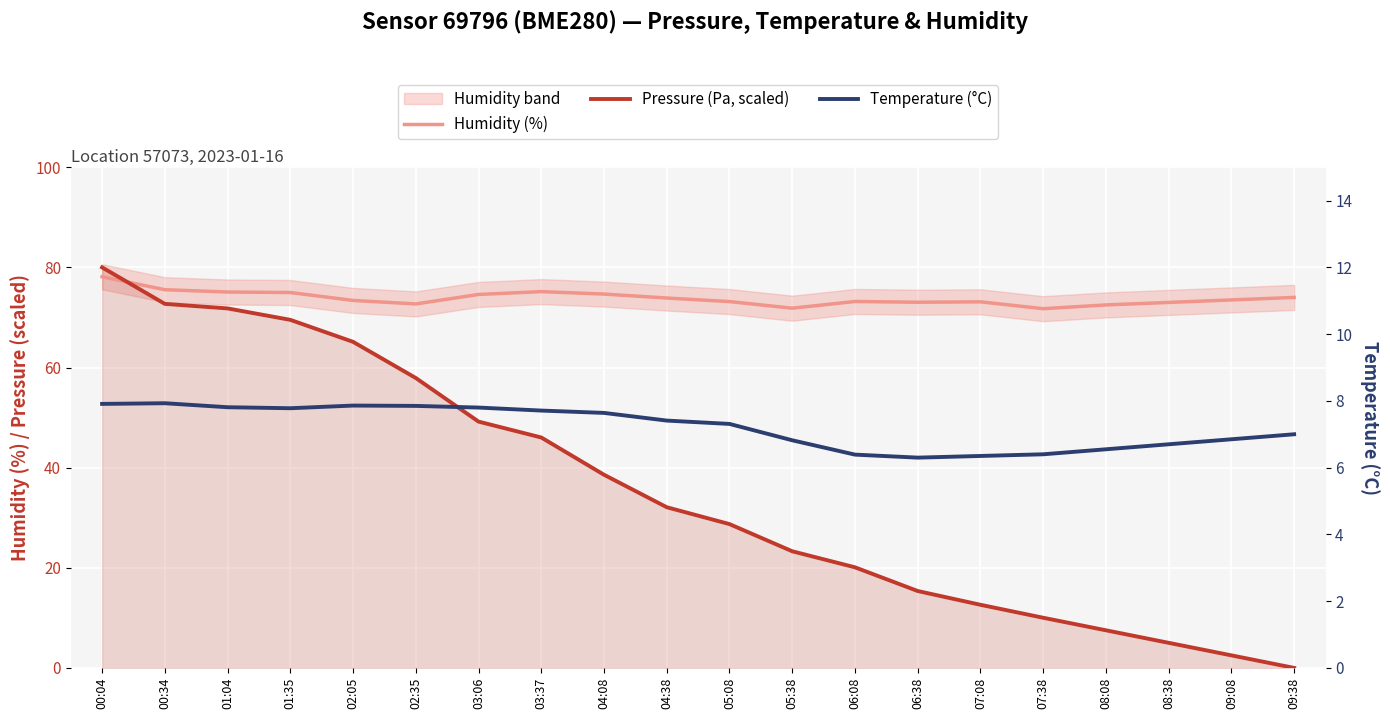

What is the label of the 3rd point from the right?

08:38